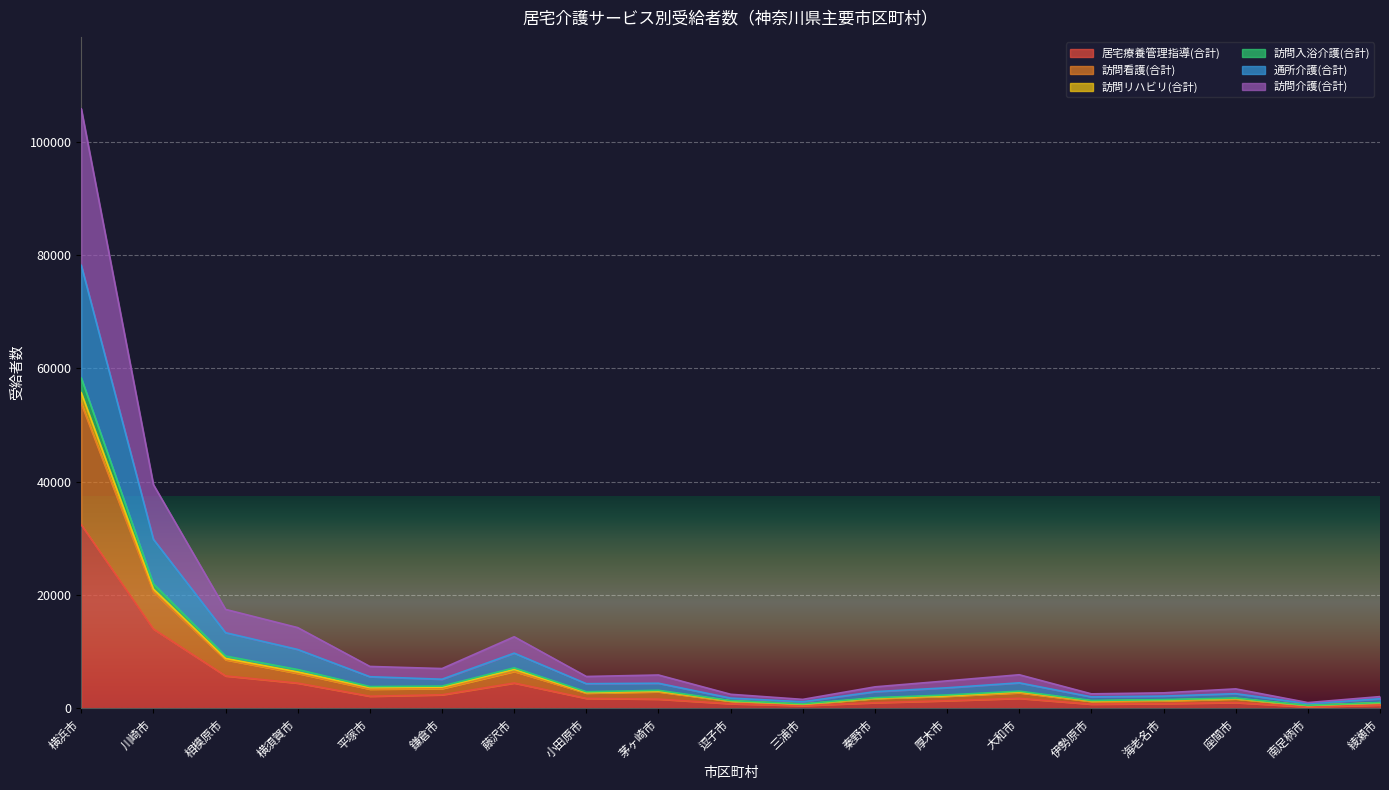

Which category has the highest value in the 居宅療養管理指導(合計) series?

横浜市